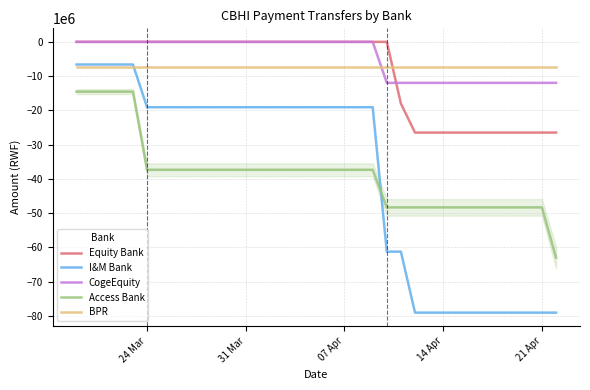

What is the lowest value of the Access Bank series?

-62962000